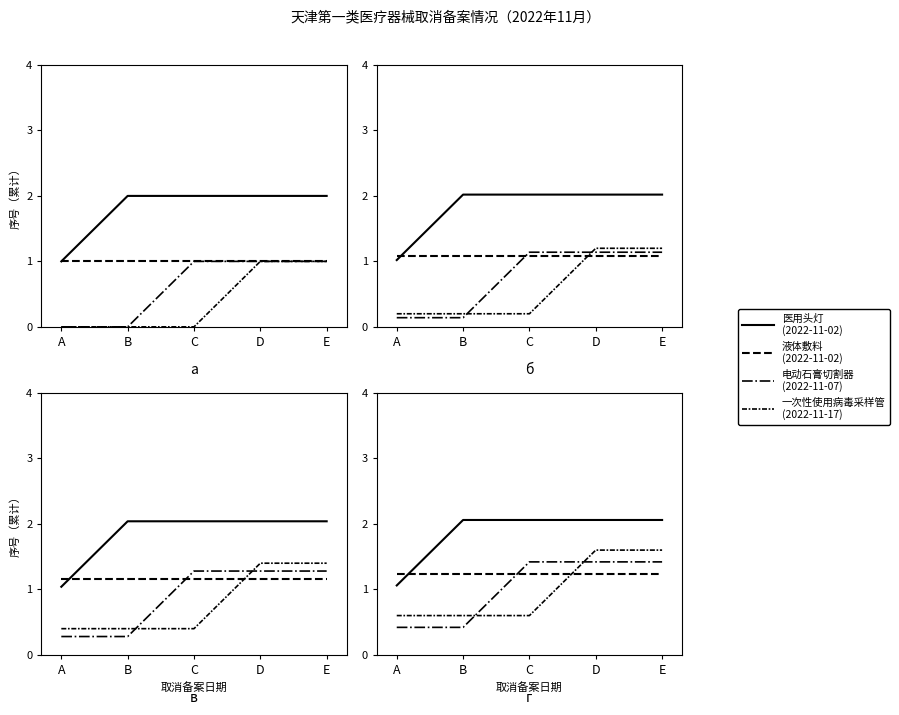

True or false: 液体敷料 has a value of 0.5 at D.

False